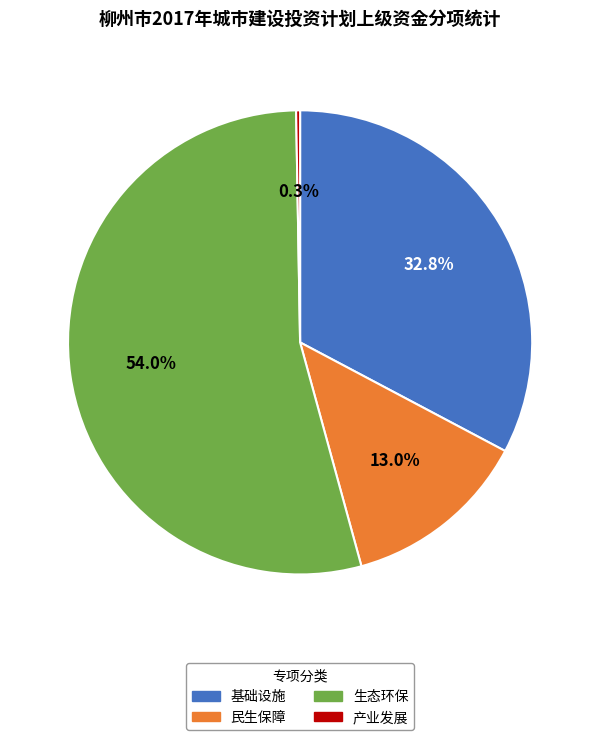

Which has a higher value, 基础设施 or 民生保障?

基础设施